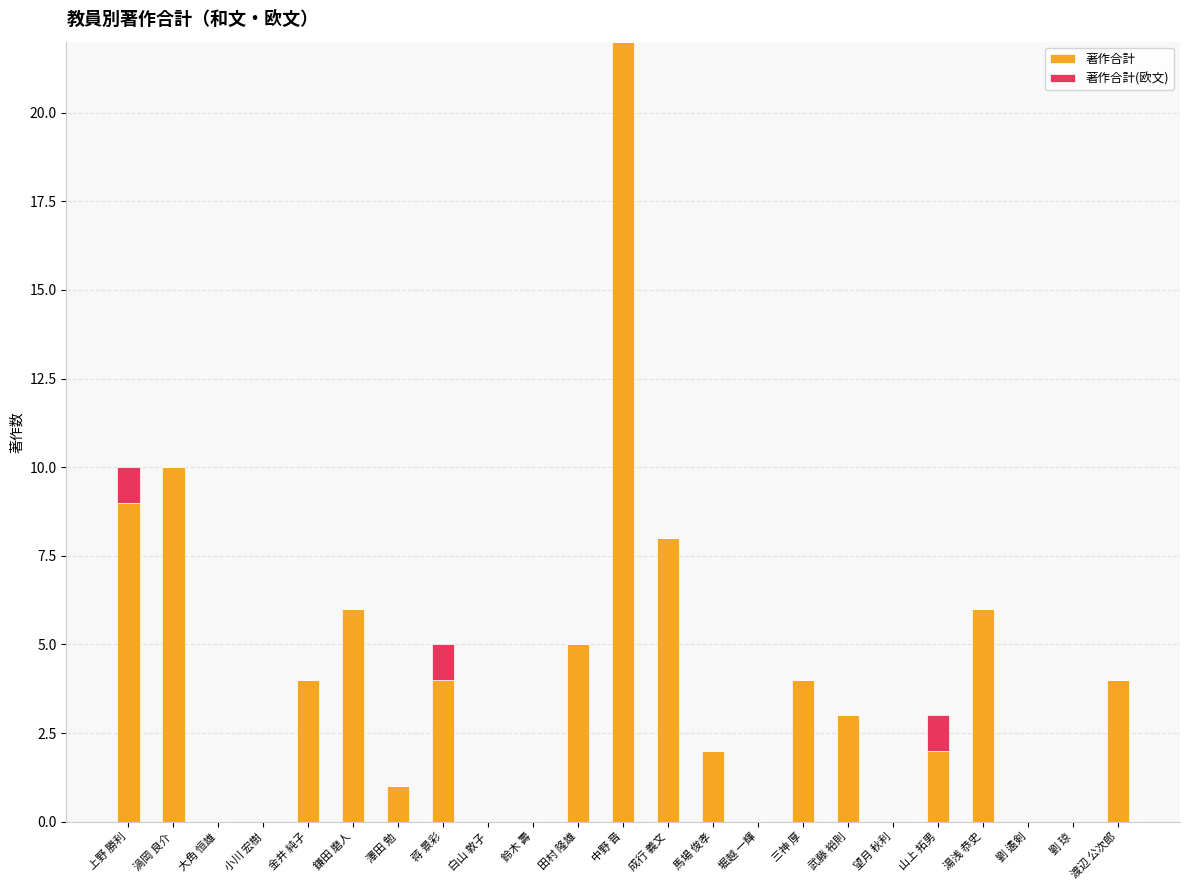

At which category is the sum across all series the highest?

中野 晋